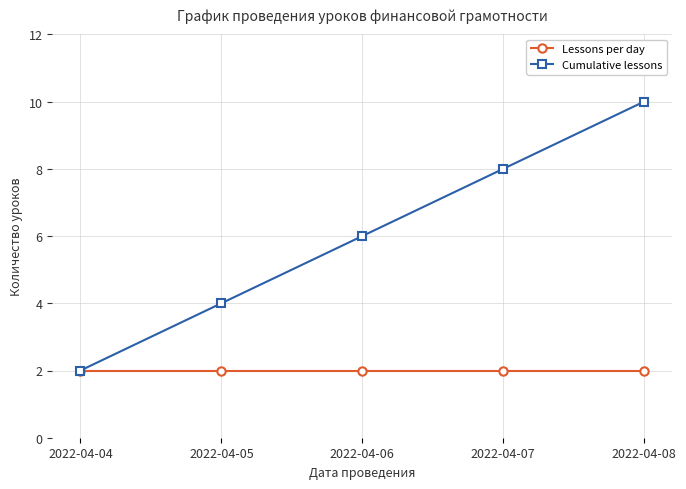

List the series in order of their peak value, highest first.

Cumulative lessons, Lessons per day